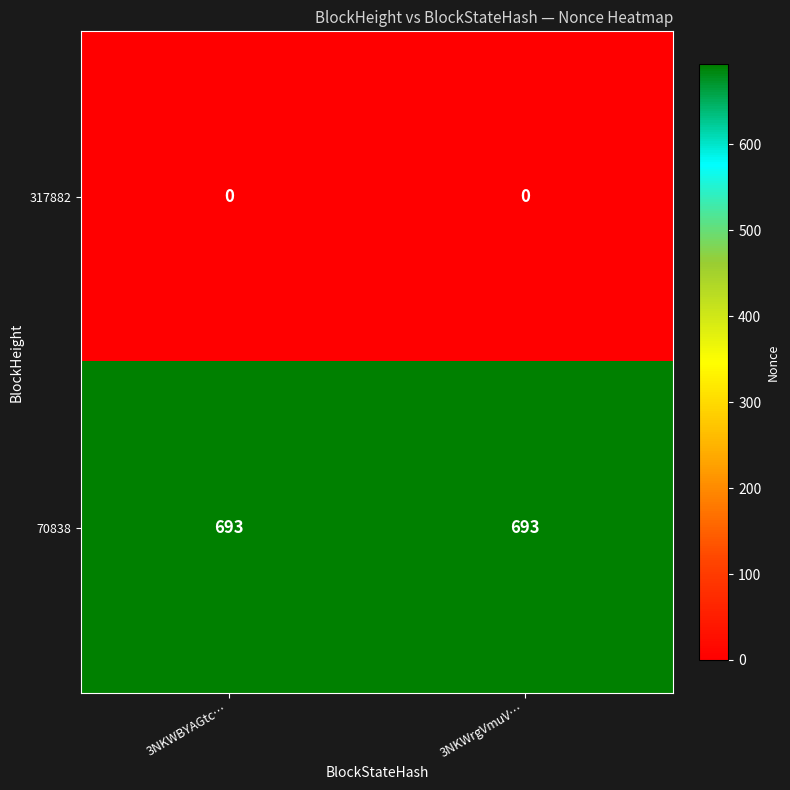

What is the difference between the highest and lowest values at 3NKWBYAGtc…?

693